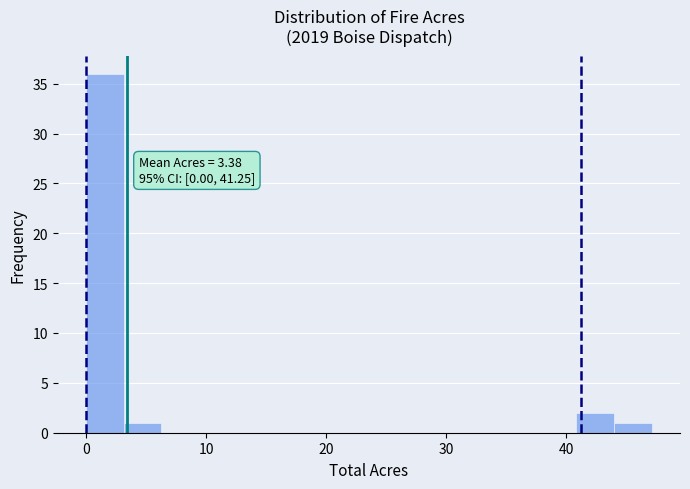

Read against the x-axis, roughly where is the centre of the tallest bar?

2